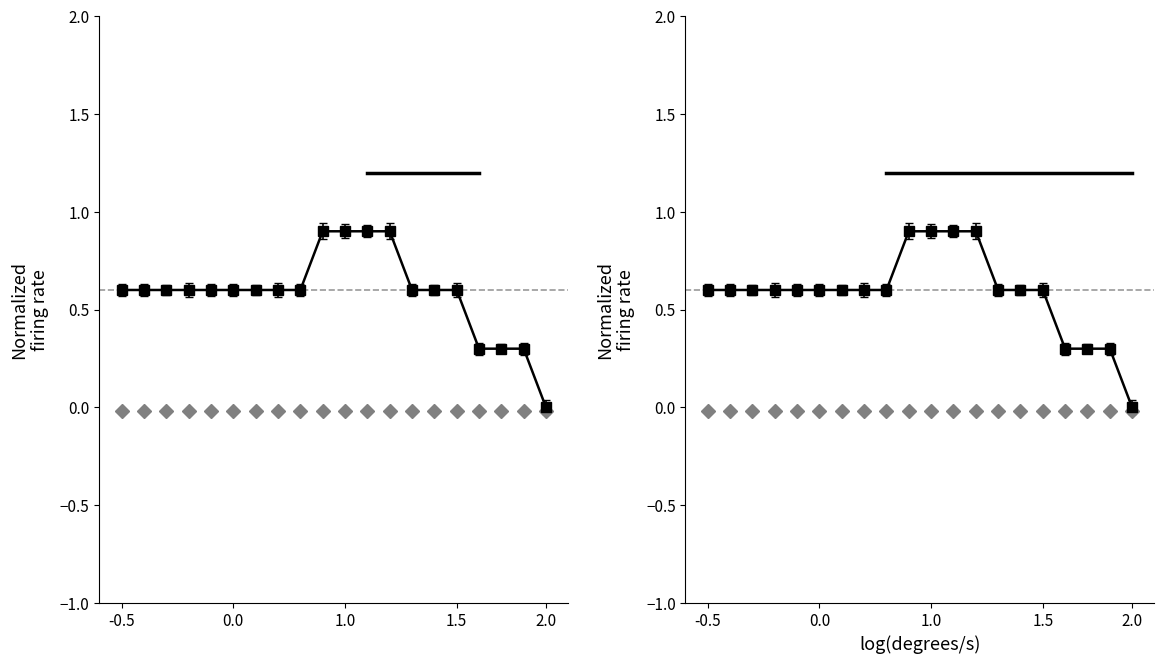

How many values are between 0 and 1?

20